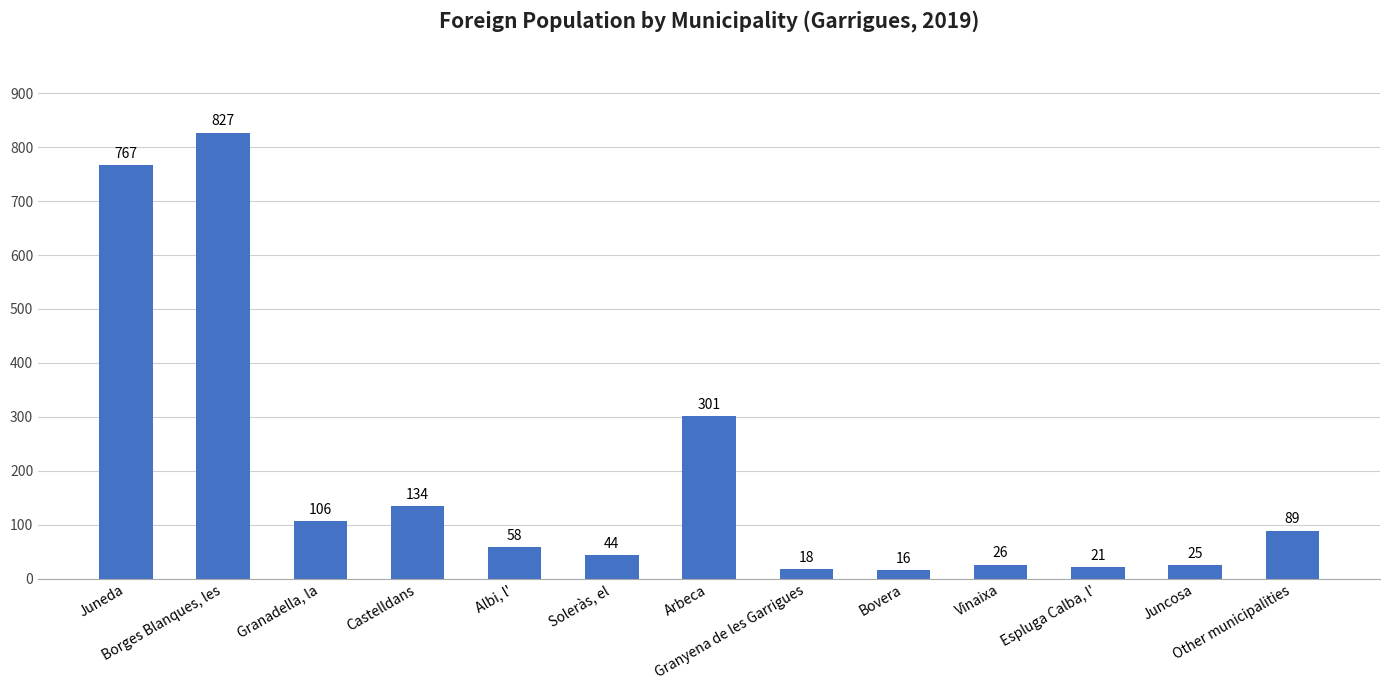

The chart shows a value of 25 at Juncosa. True or false?

True